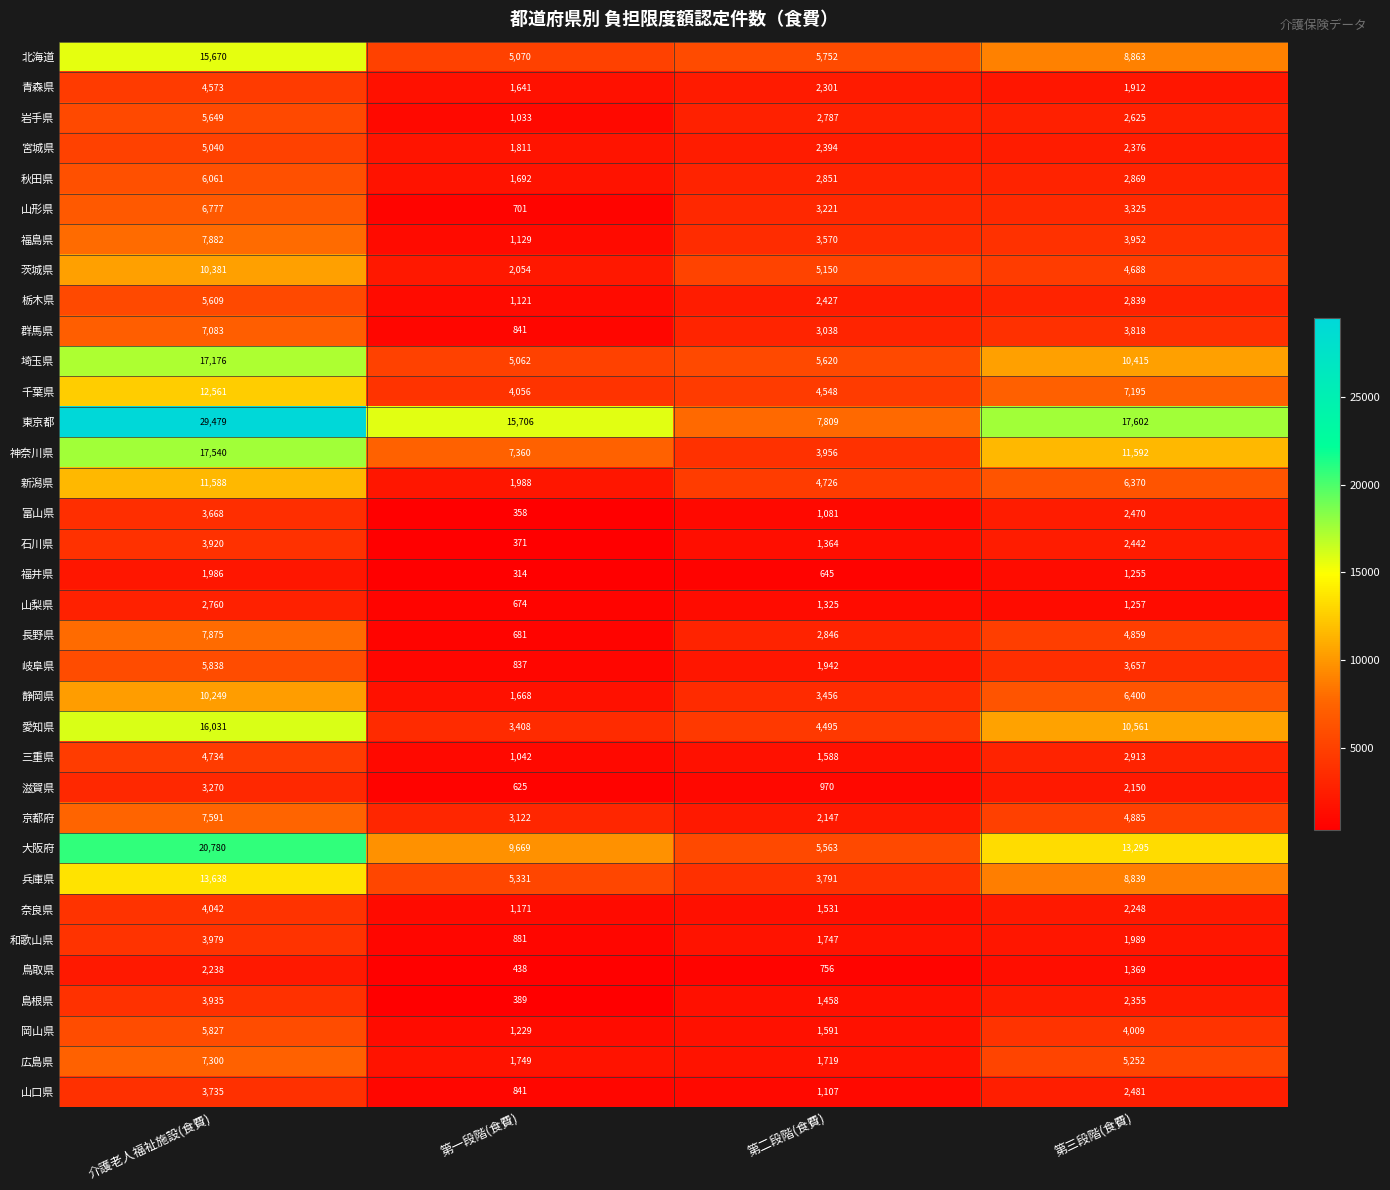

Which category has the highest value across all series?

介護老人福祉施設(食費)